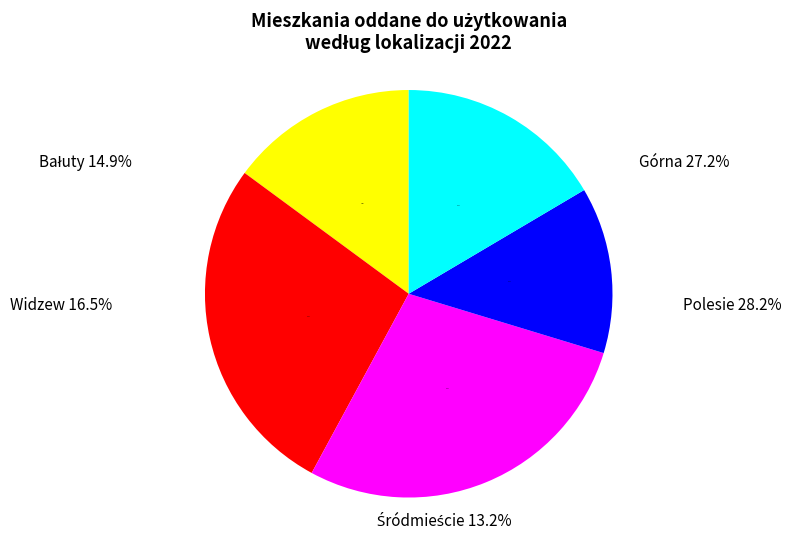

How many segments does this pie chart have?

5